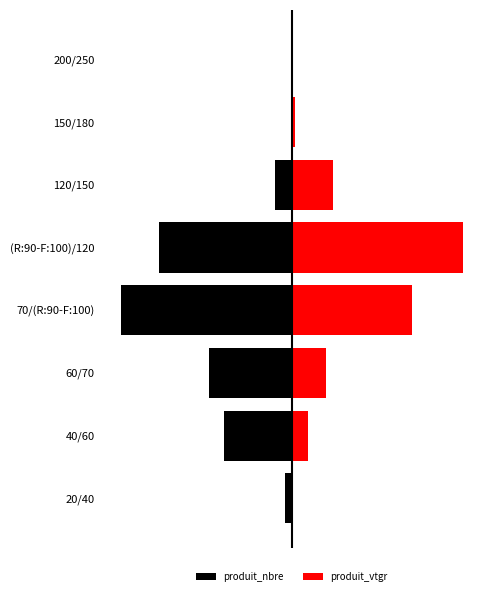

What is the value of the produit_nbre bar at the 3rd from the left?

-48.7